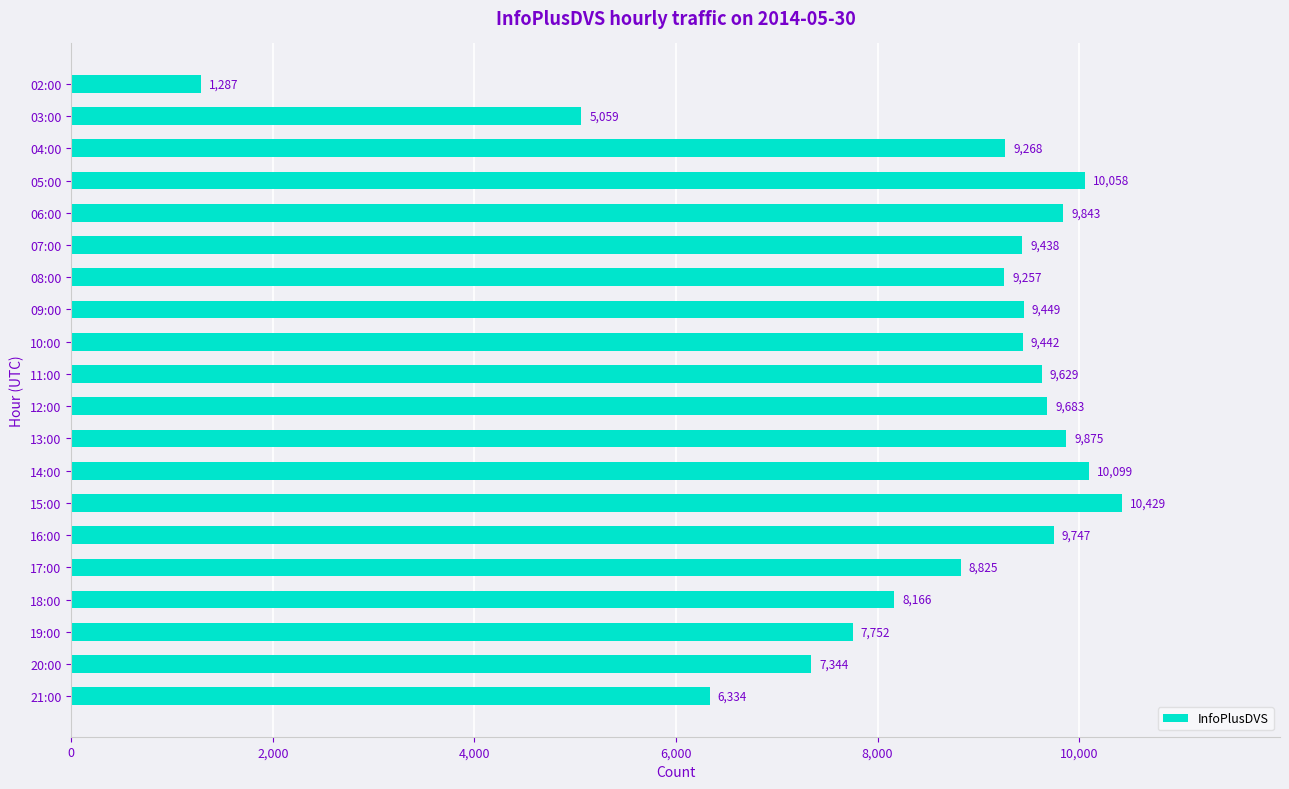

Which has a higher value, 02:00 or 04:00?

04:00